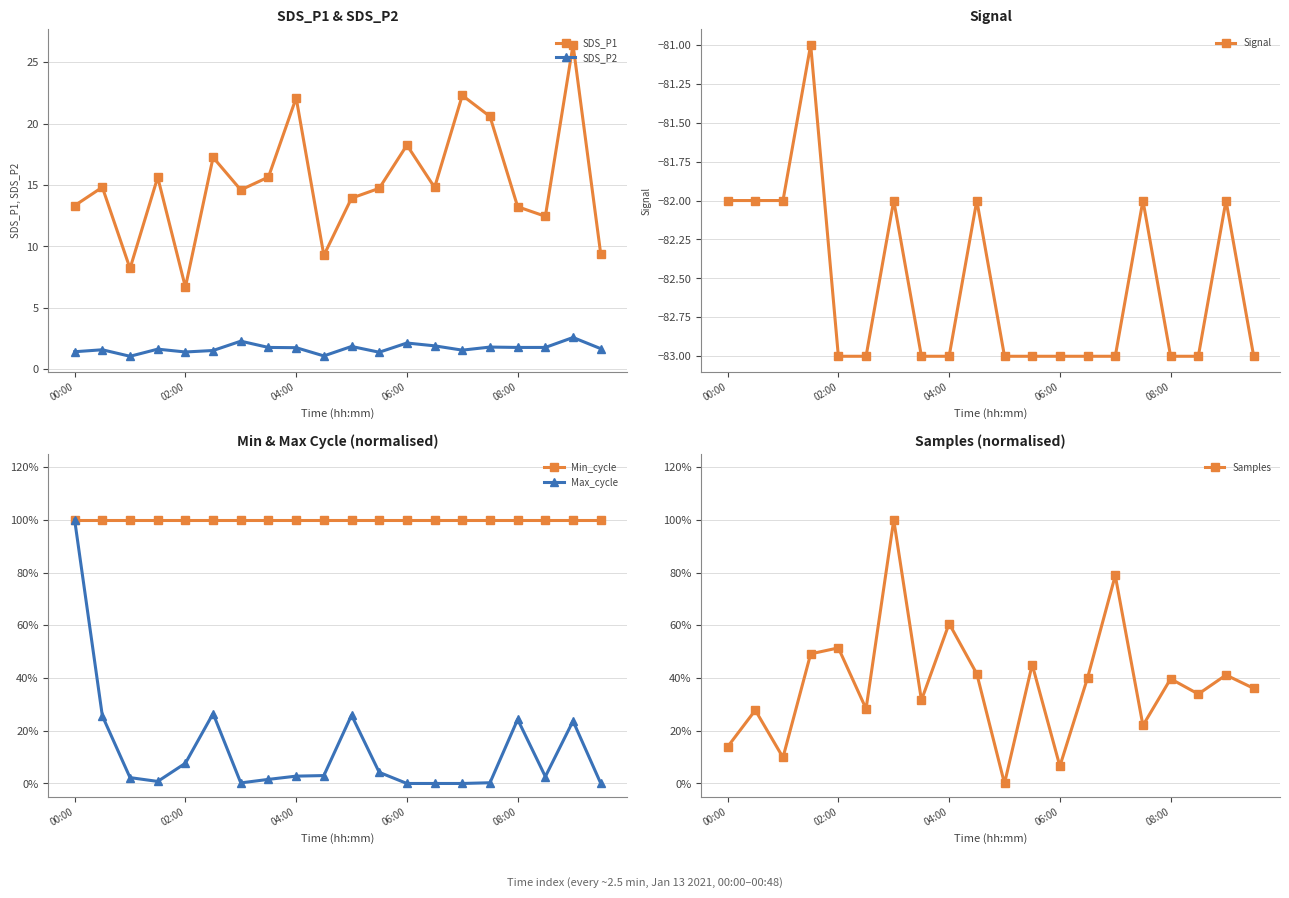

How many values in the SDS_P1 series are below 14?

8